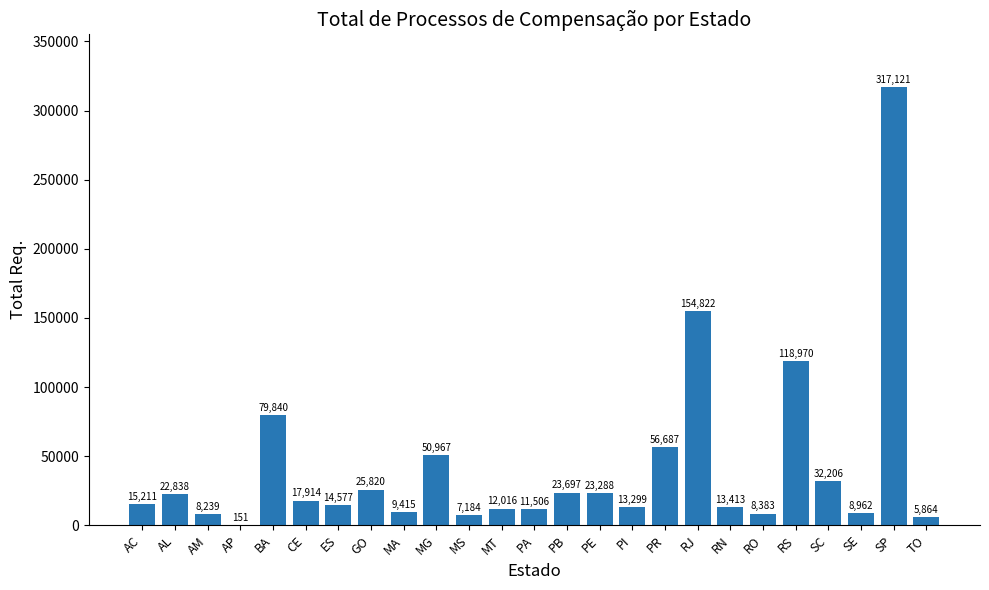

Read the value at PA, to the nearest 10.

11510